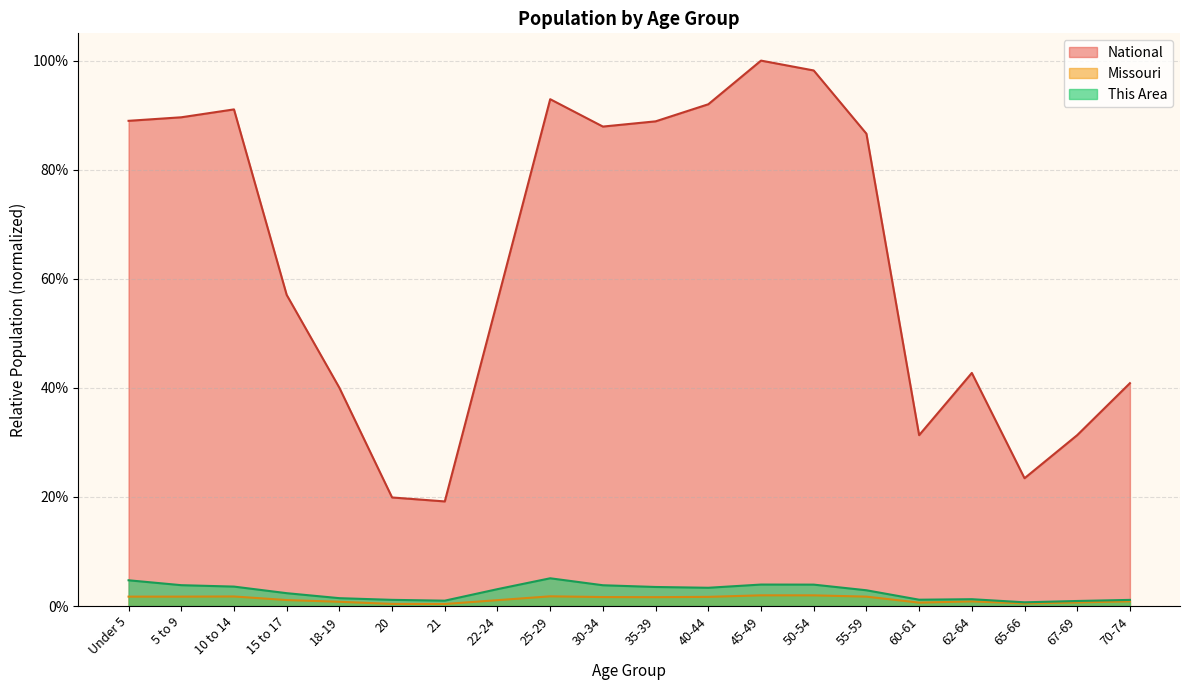

Where is the first local minimum for This Area?

21